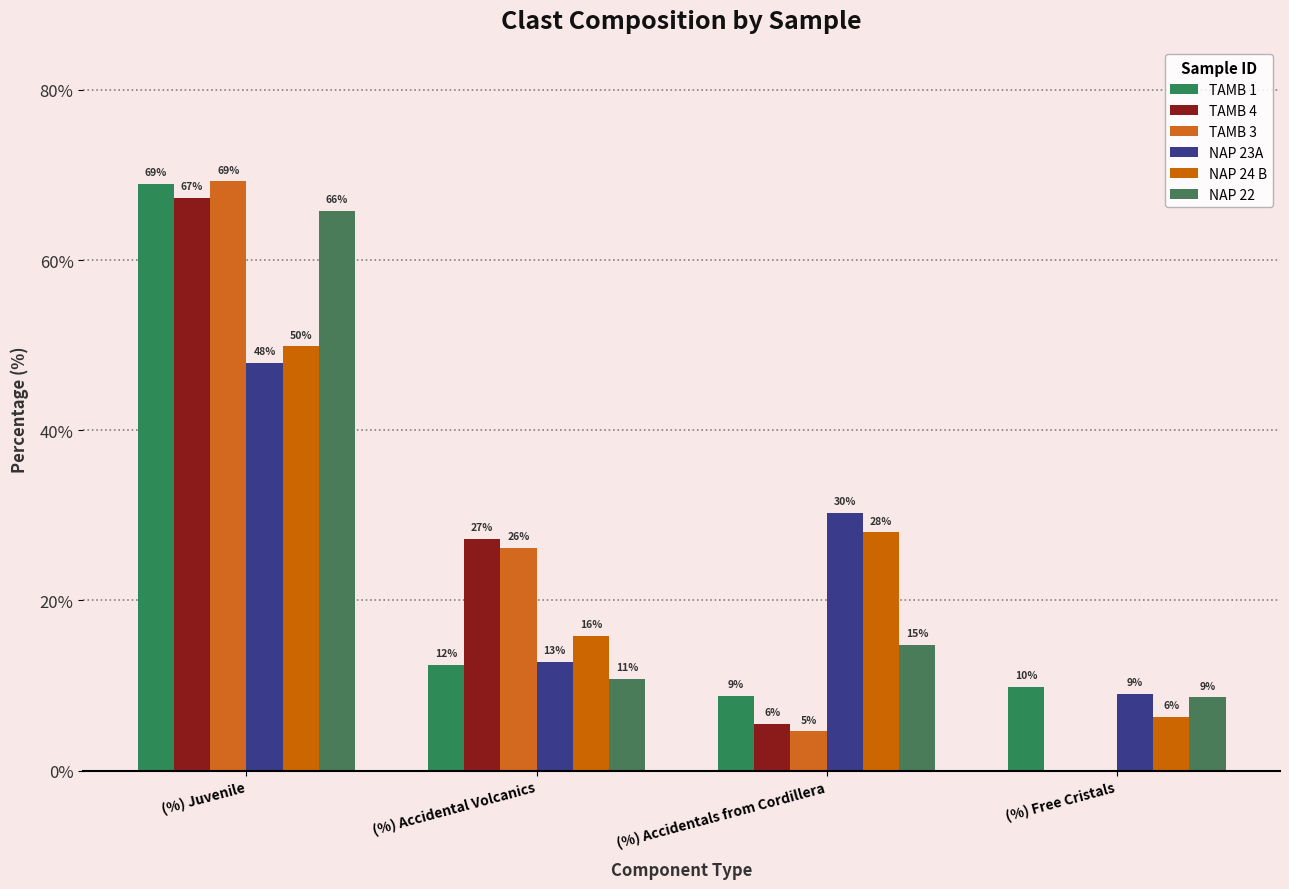

What is the difference between the second highest and minimum values in the NAP 23A series?

21.3